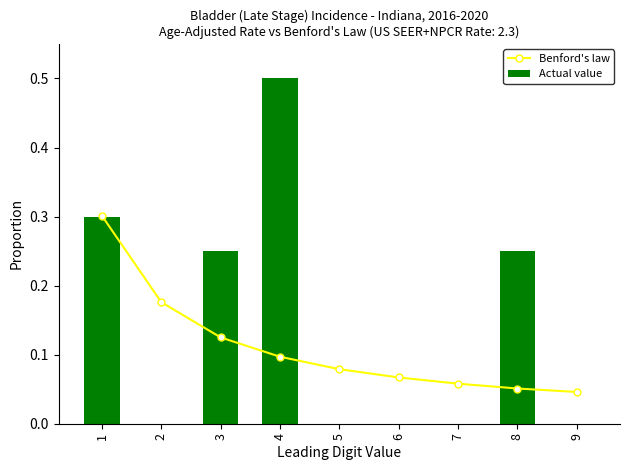

The Actual value series shows 0.3 at 7. True or false?

False